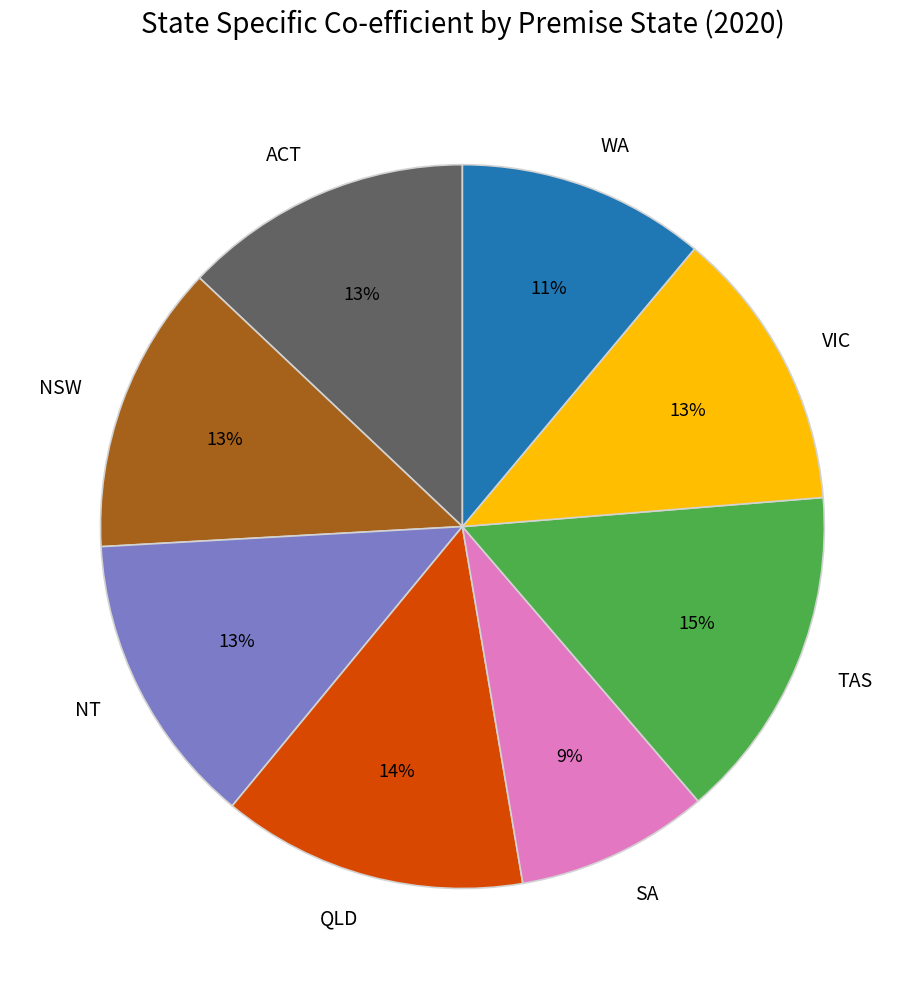

Combined, do WA and SA account for over 50%?

No